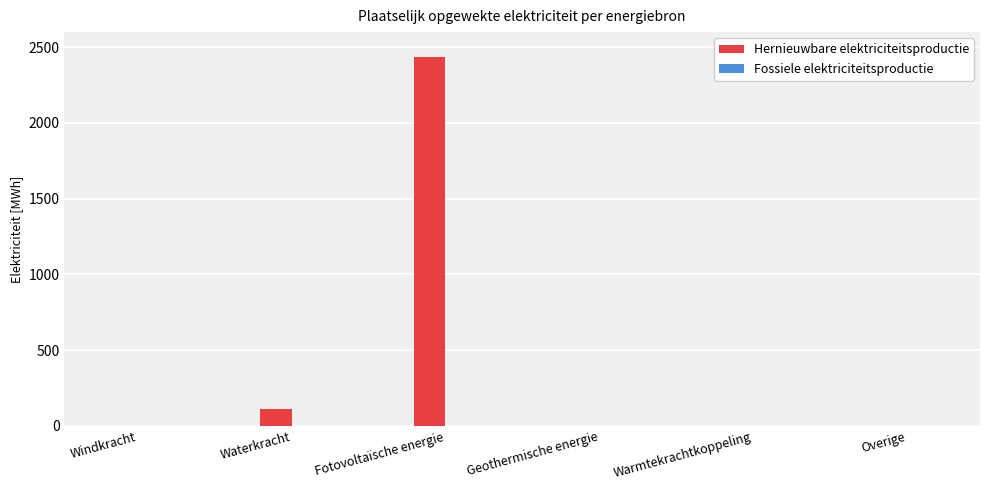

What is the sum of all values?

2549.3